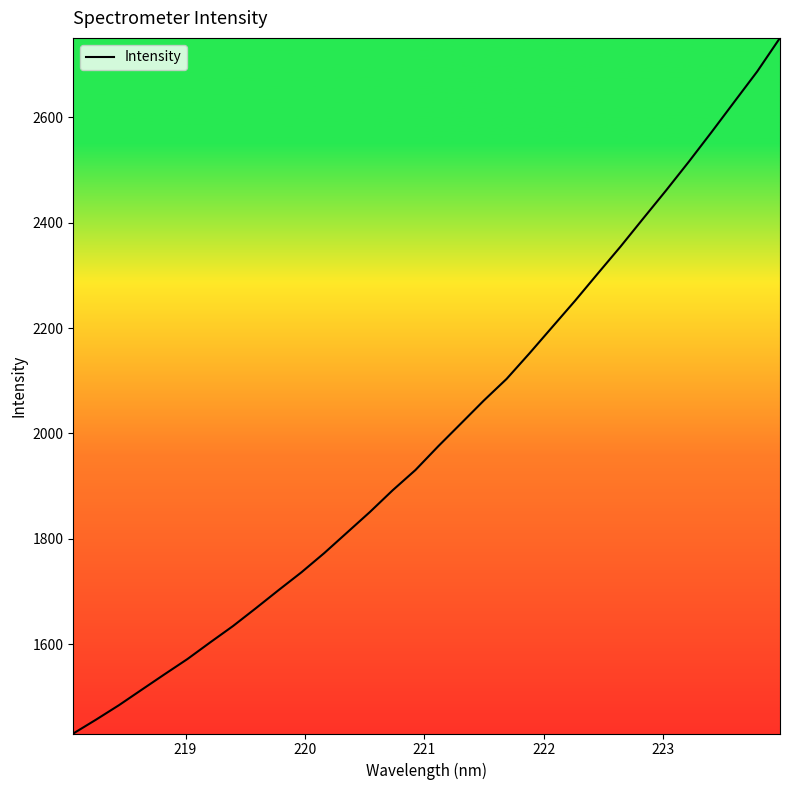

How many lines are shown in the chart?

1